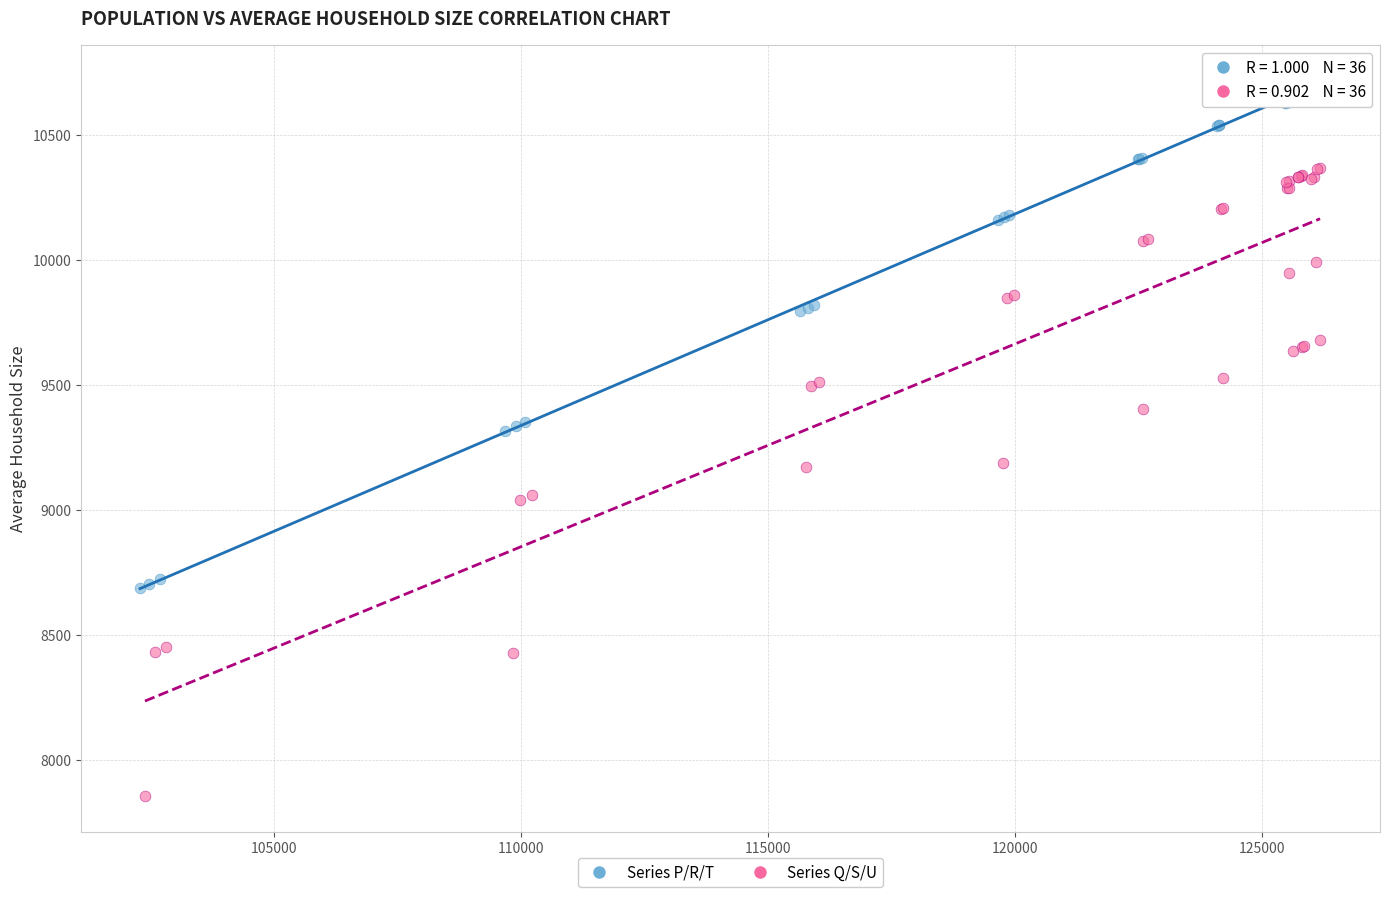

Which series contains the highest Y value?

Series P/R/T